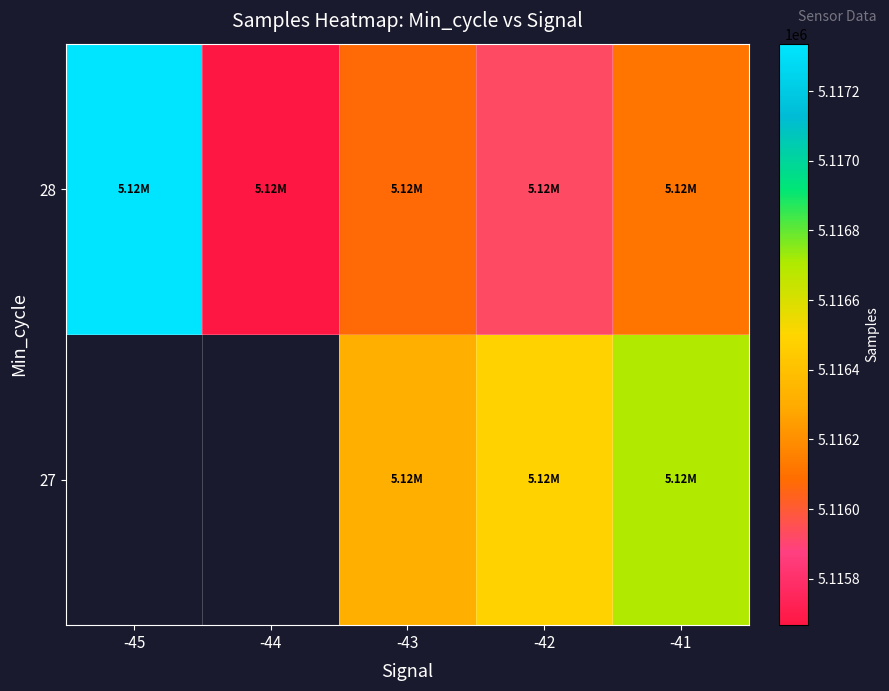

What is the greatest value displayed?

5117336.0